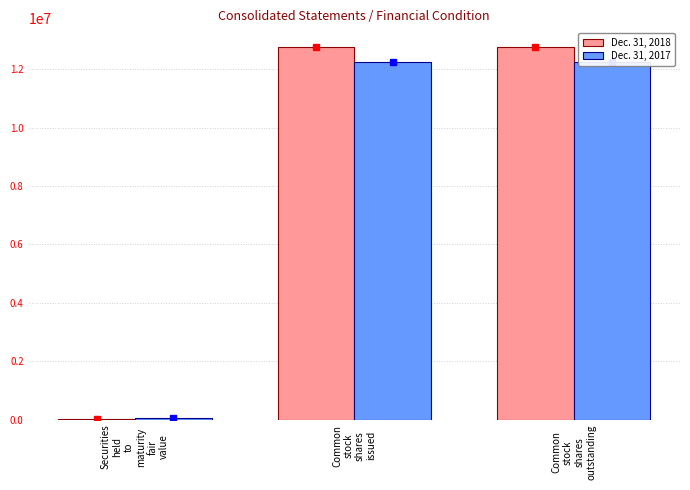

Between Securities
held
to
maturity
fair
value and Common
stock
shares
issued, which series saw the biggest shift?

Dec. 31, 2018